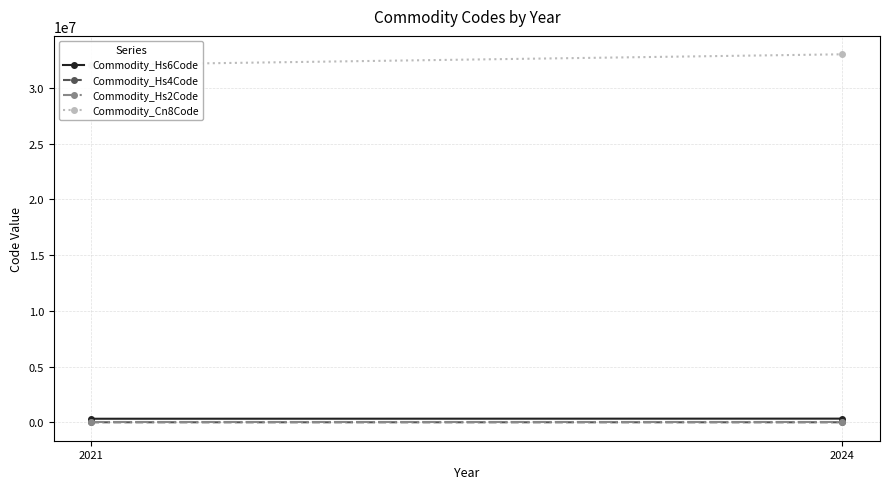

Is the value of Commodity_Hs6Code at 2024 greater than the value of Commodity_Hs2Code at 2021?

Yes